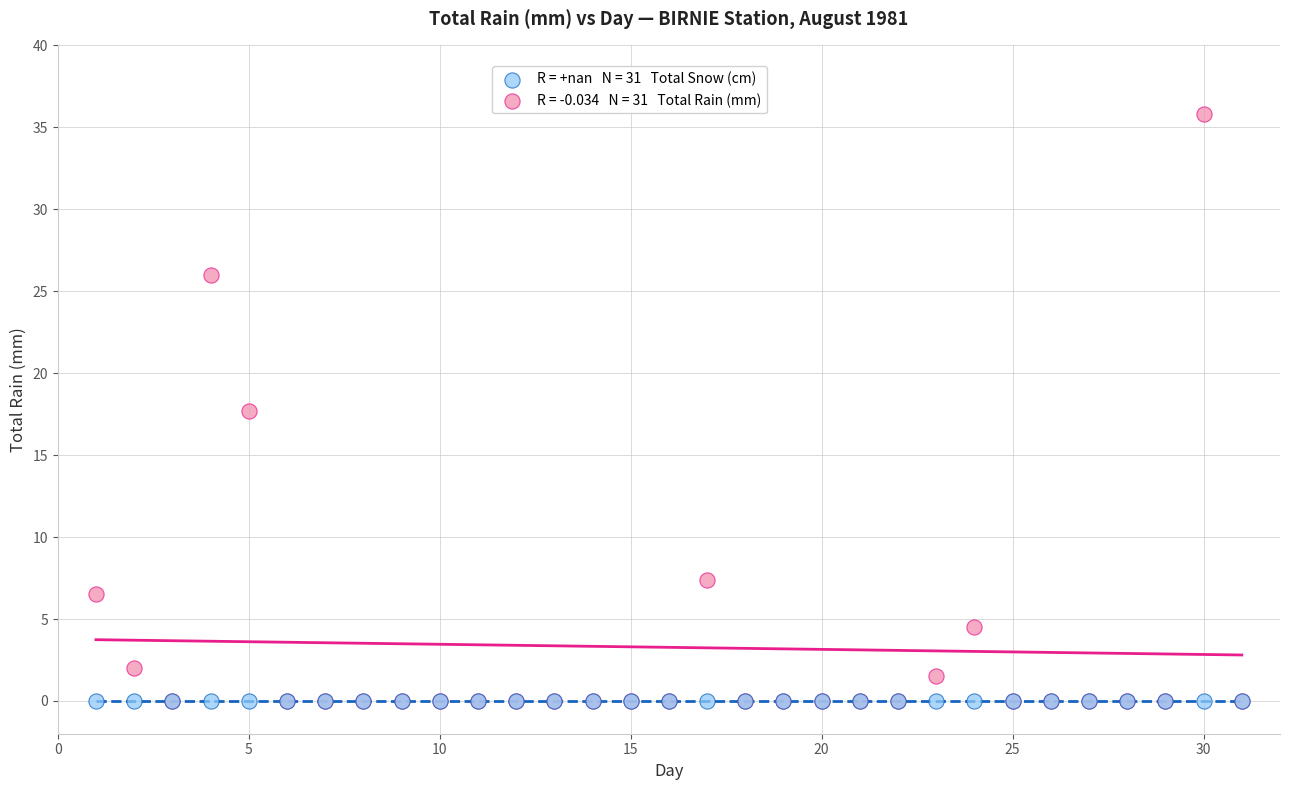

Across all series, what Y value is closest to 17?

17.7